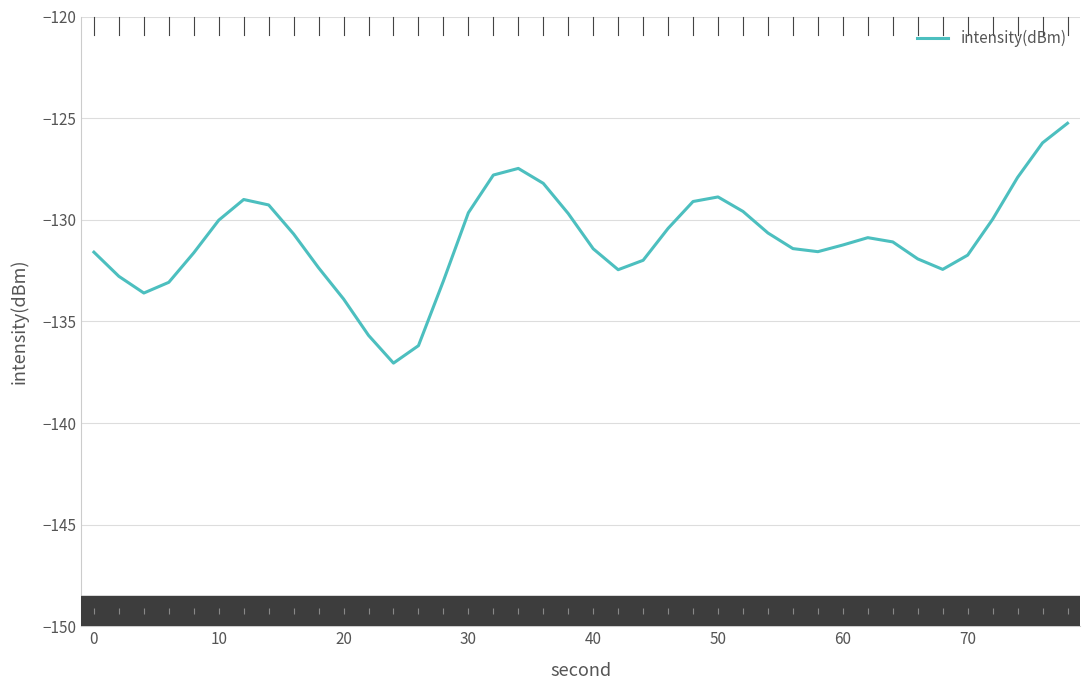

What is the minimum value shown in the chart?

-137.1